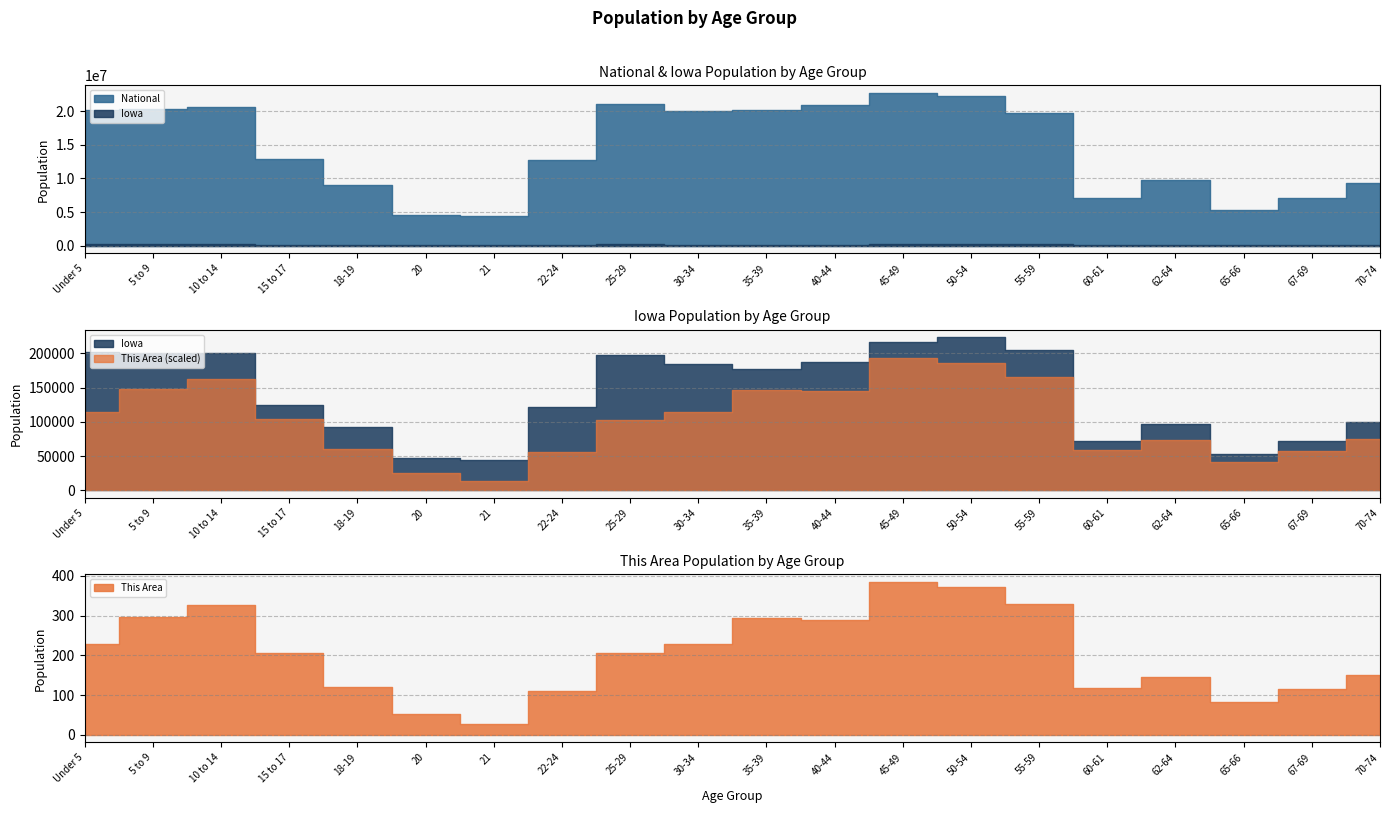

True or false: National and Iowa intersect in this chart.

False